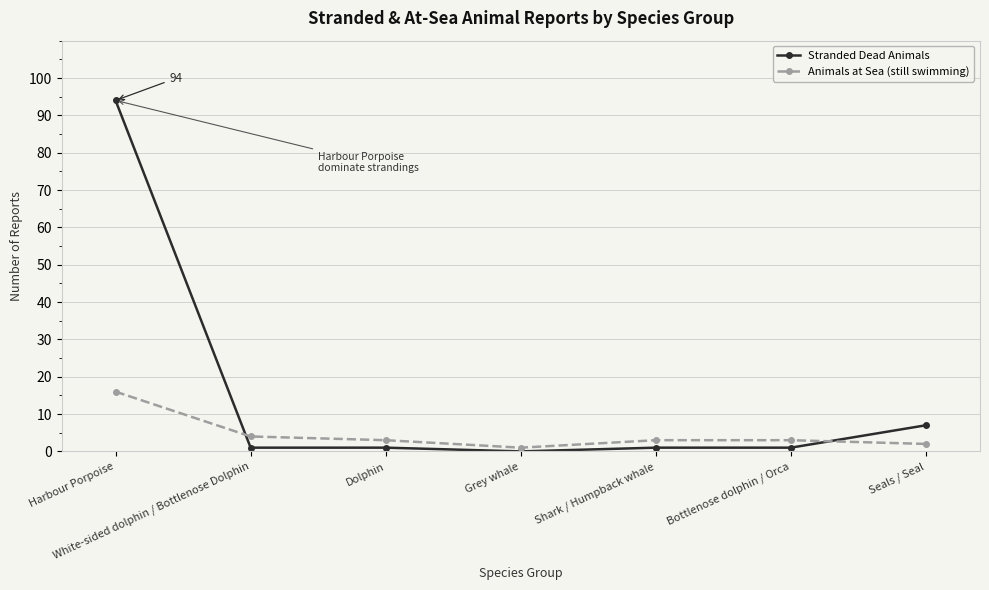

How many lines are shown in the chart?

2